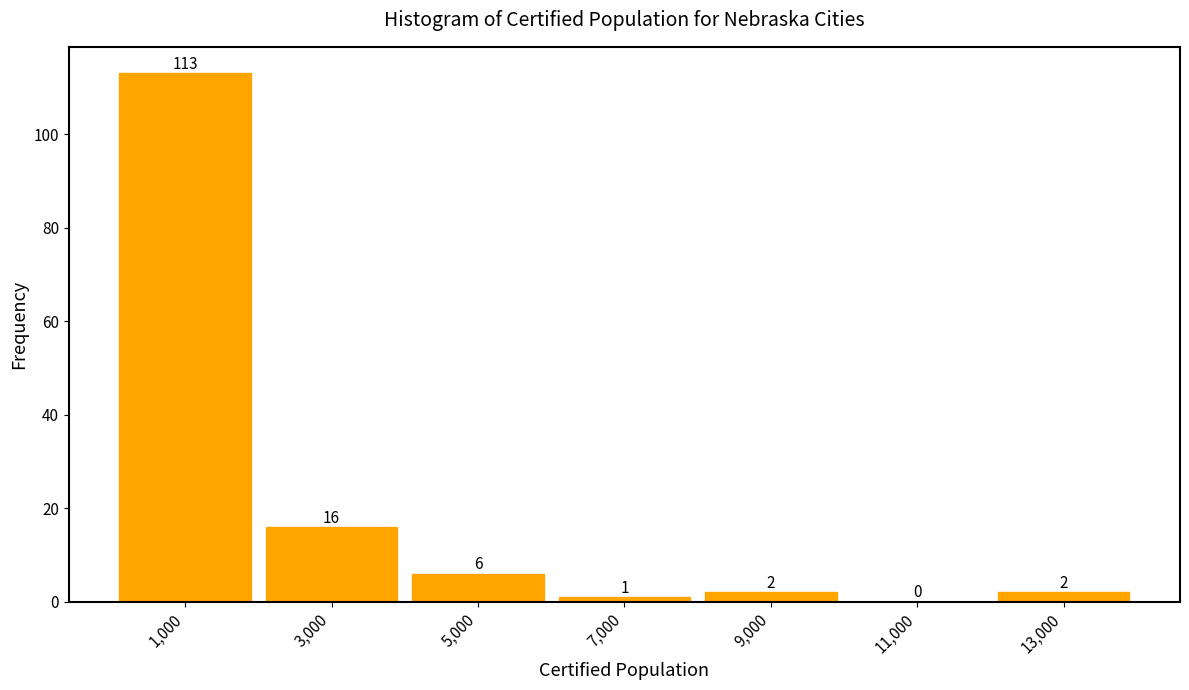

What is the height of the bar covering 0 to 2000 on the x-axis?

113